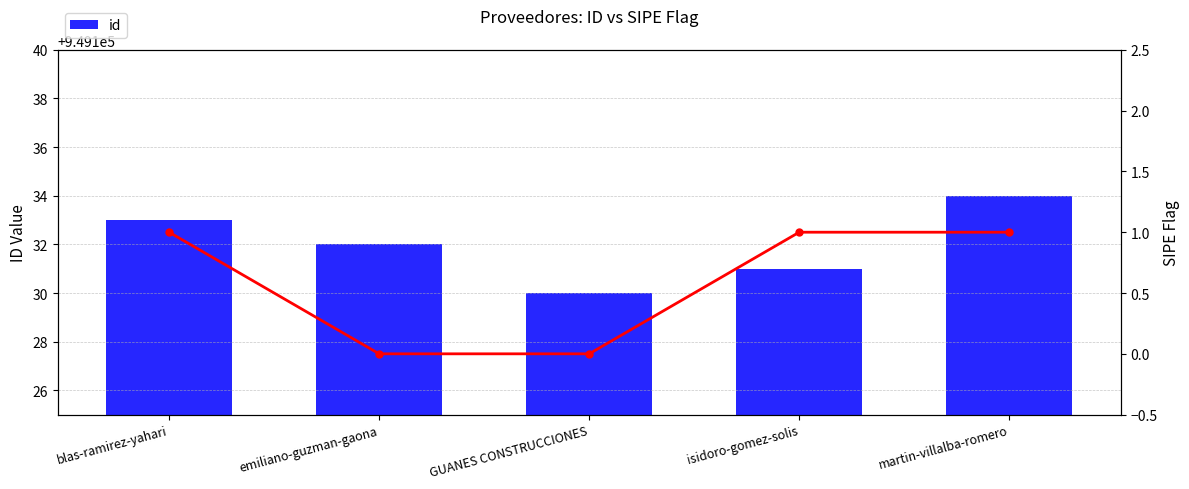

Reading right to left, extract all data points from this chart.

martin-villalba-romero=949134	isidoro-gomez-solis=949131	GUANES CONSTRUCCIONES=949130	emiliano-guzman-gaona=949132	blas-ramirez-yahari=949133